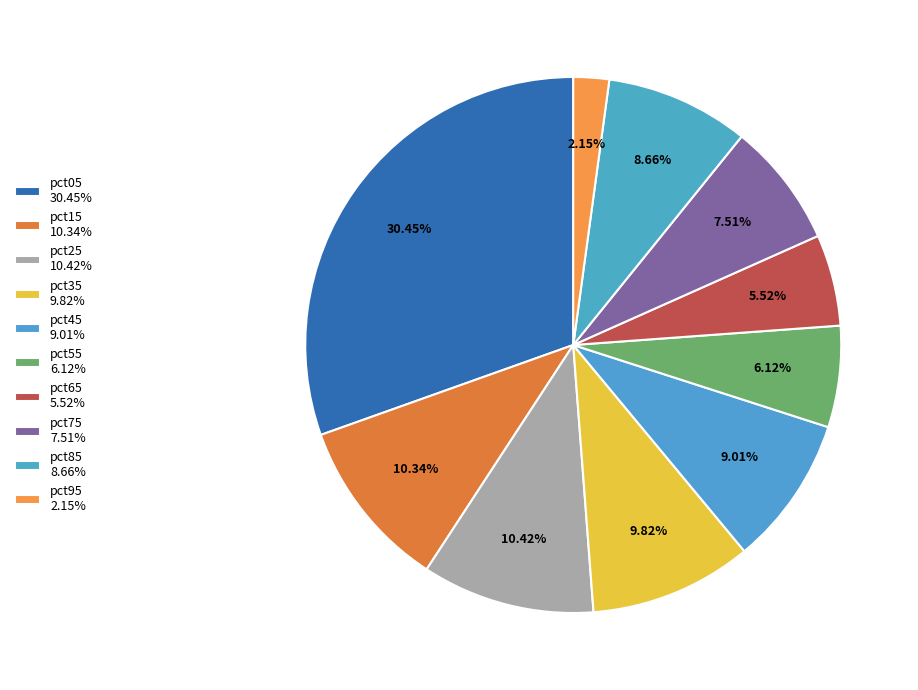

Is there any slice that represents more than half of the pie?

No